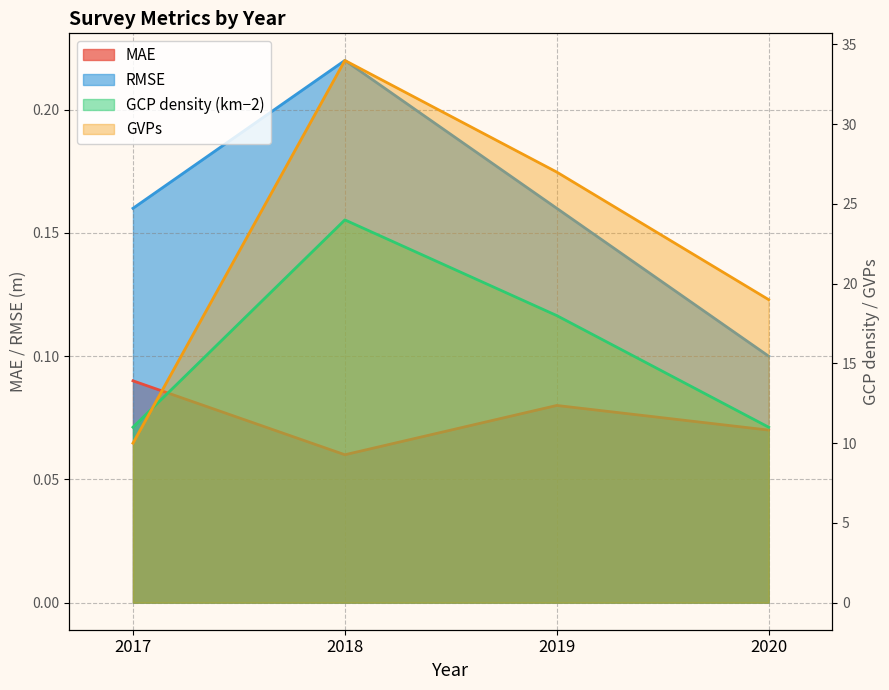

At which category is the sum across all series the highest?

2018